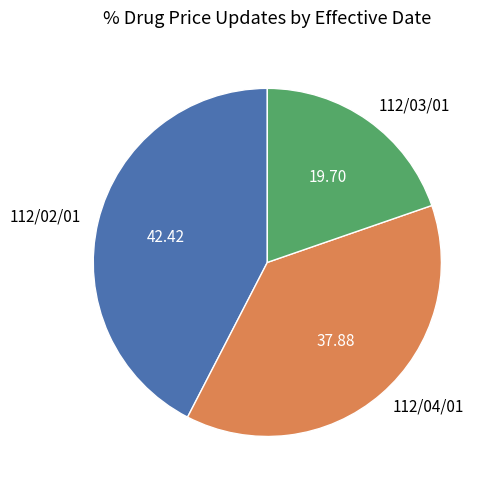

Rank the categories by value from highest to lowest.

112/02/01, 112/04/01, 112/03/01